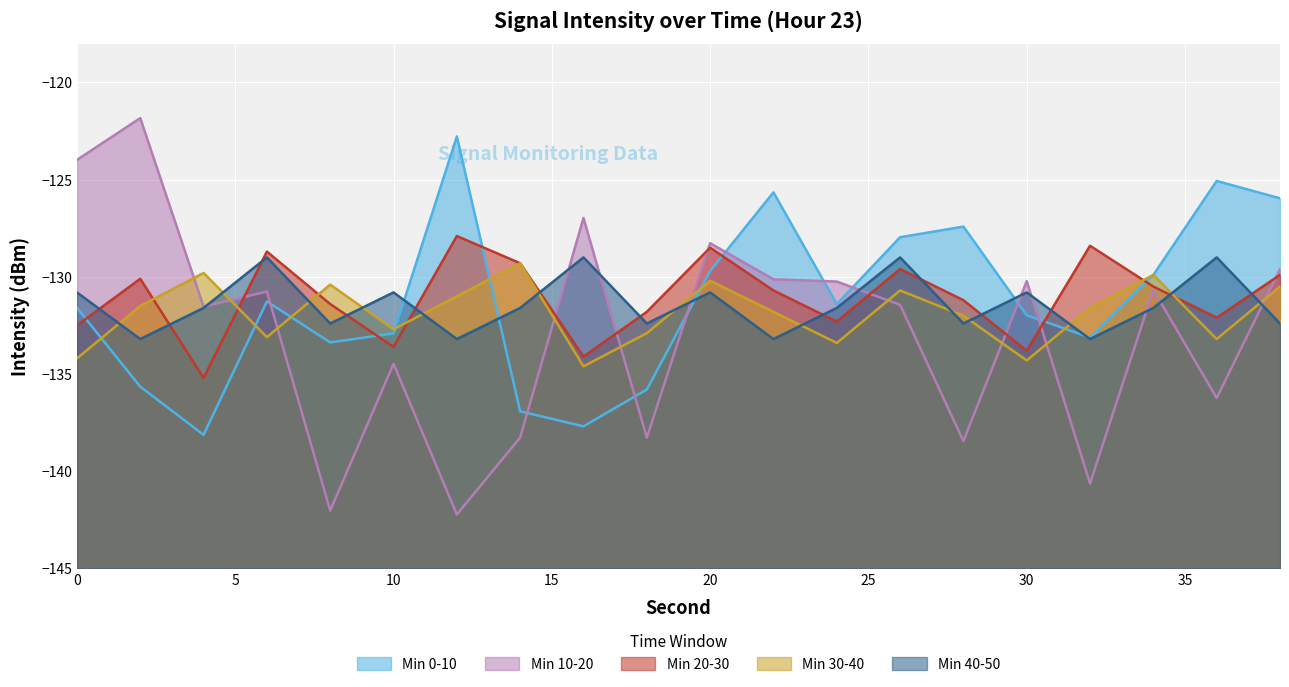

List the series in order of their peak value, lowest first.

Min 30-40, Min 40-50, Min 20-30, Min 0-10, Min 10-20